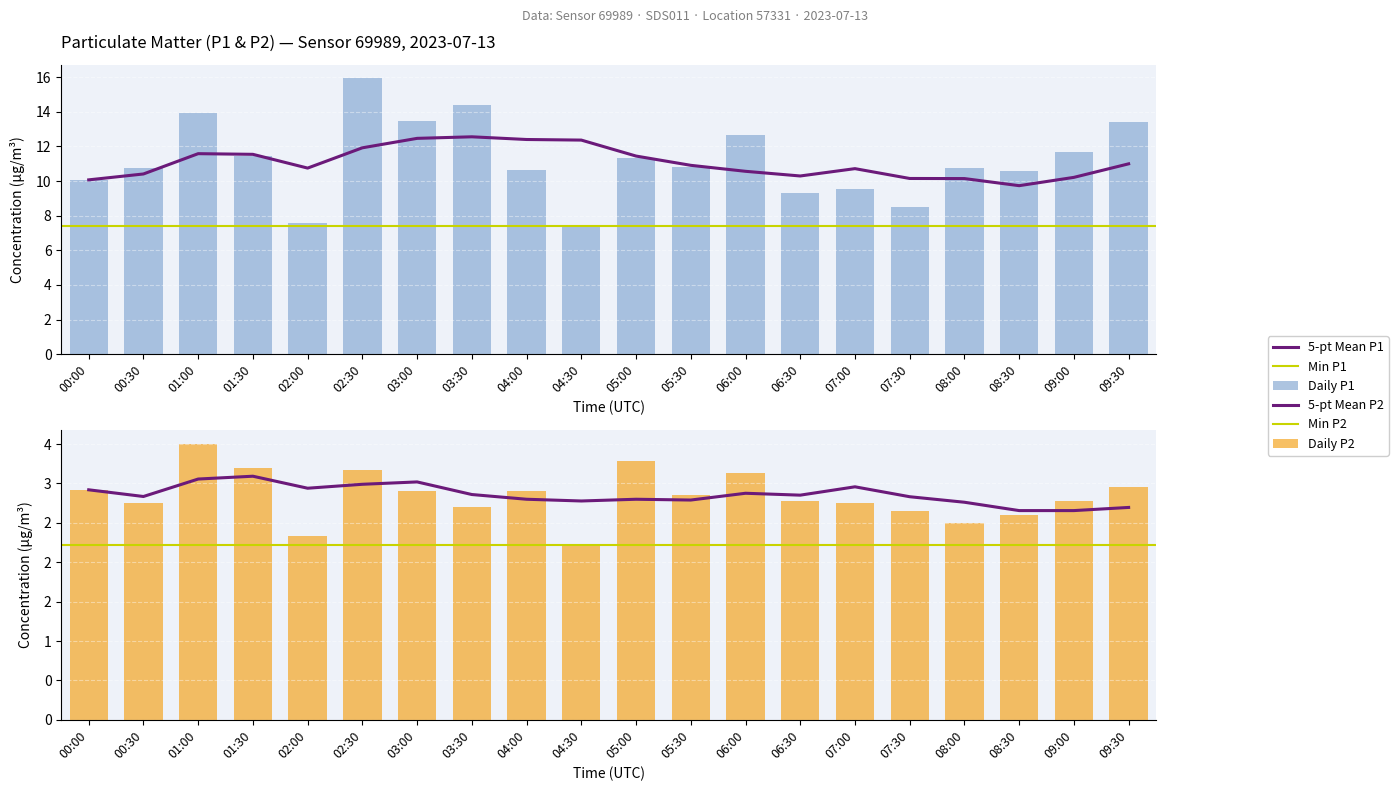

What position from the left is 02:00?

5